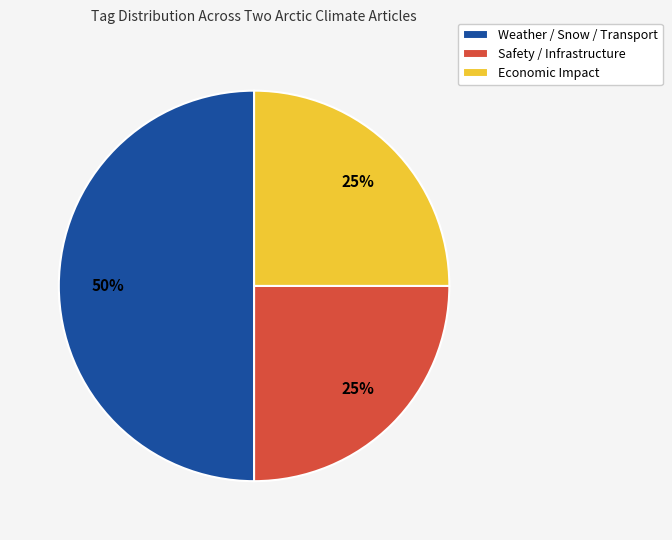

Do Weather / Snow / Transport and Safety / Infrastructure together represent more than half of the pie?

Yes